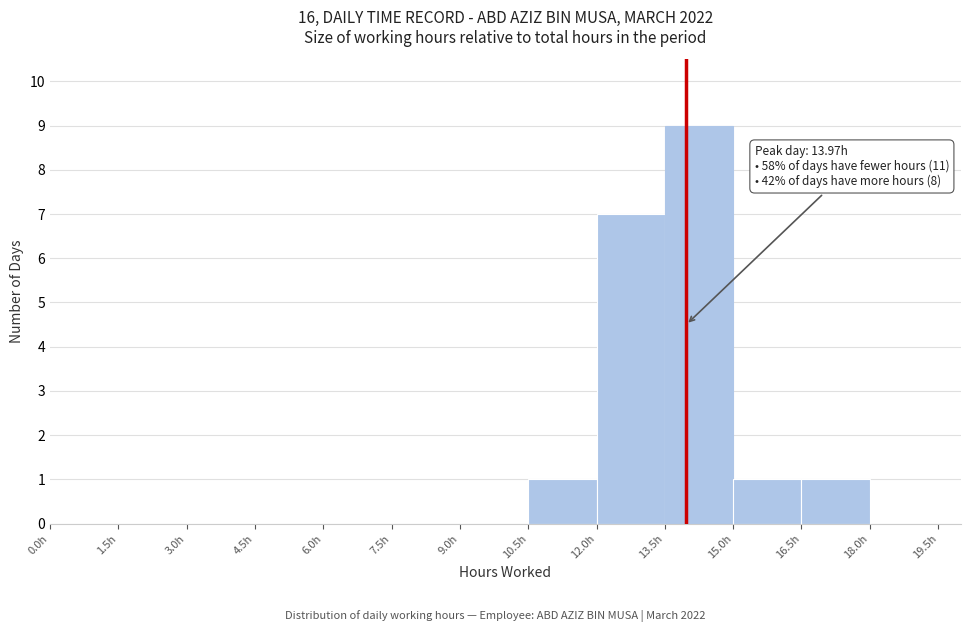

Over which range of the x-axis is the bar tallest?

13.5 to 15.0